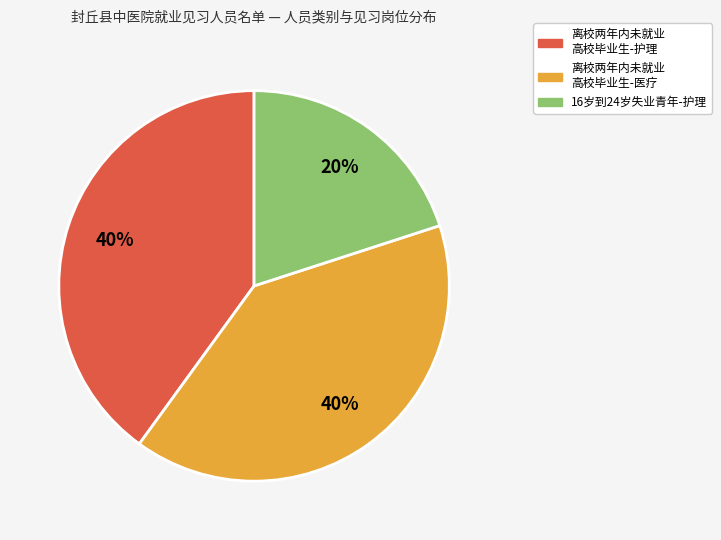

To the nearest percent, what is the difference between the largest and smallest slice percentages?

20%